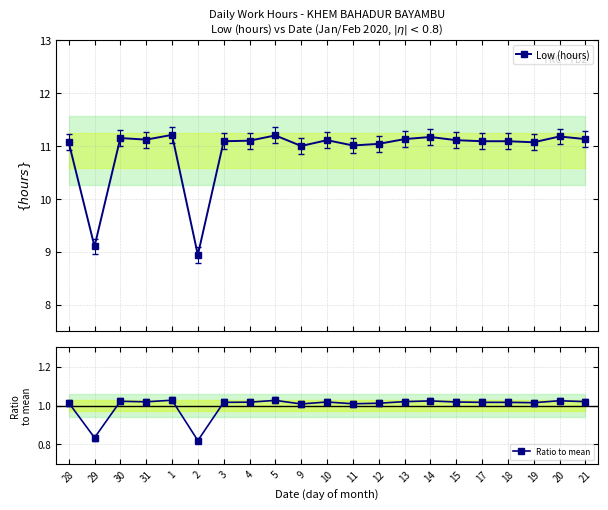

Where is Ratio to mean nearest to the value 0?

2